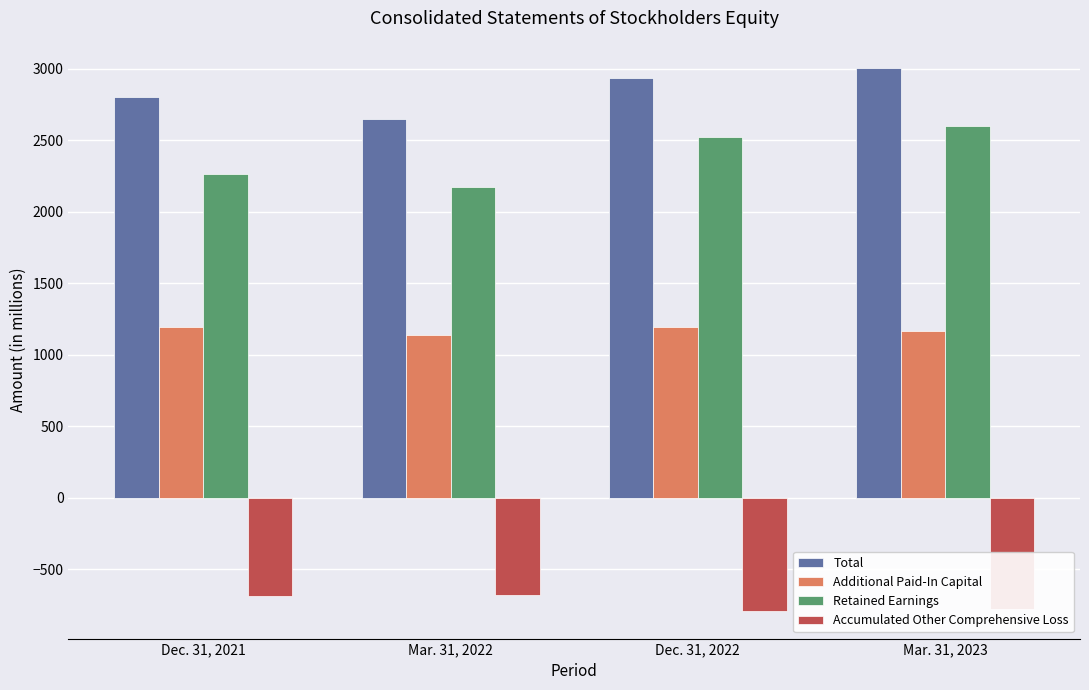

What is the label of the 1st bar from the left?

Dec. 31, 2021